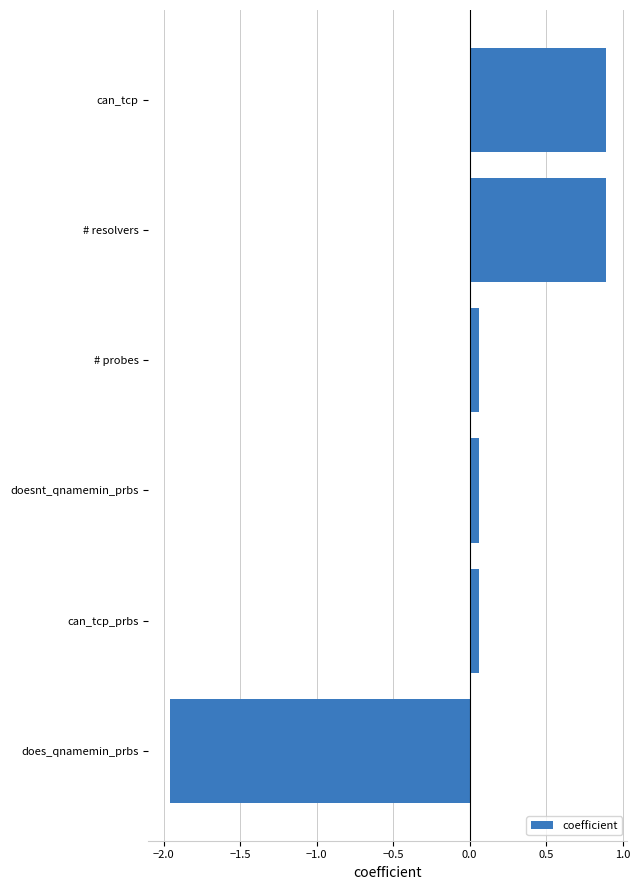

Which has a higher value, does_qnamemin_prbs or # resolvers?

# resolvers